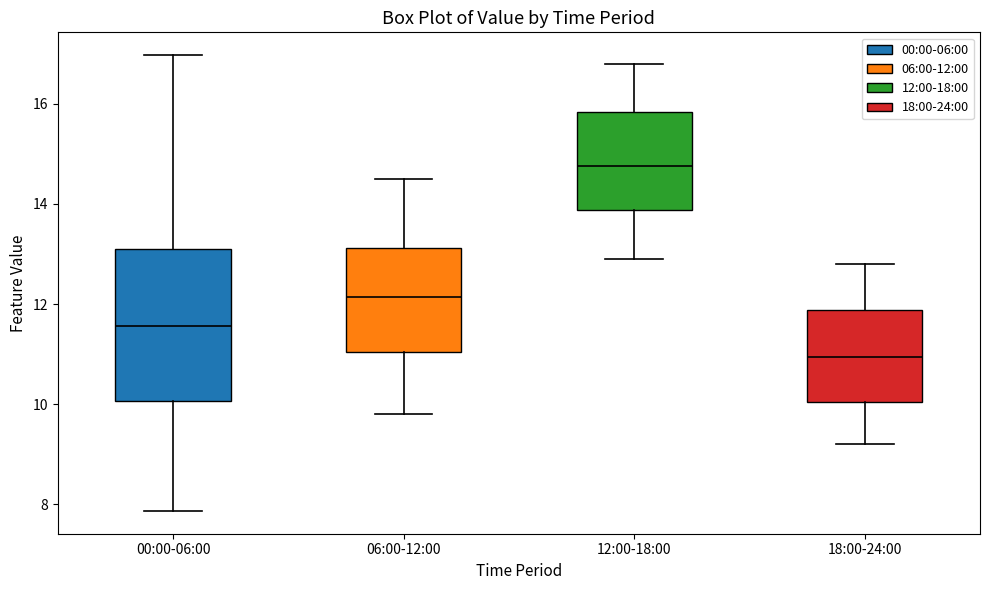

Comparing the boxes themselves (not the whiskers), which one is the tallest?

00:00-06:00